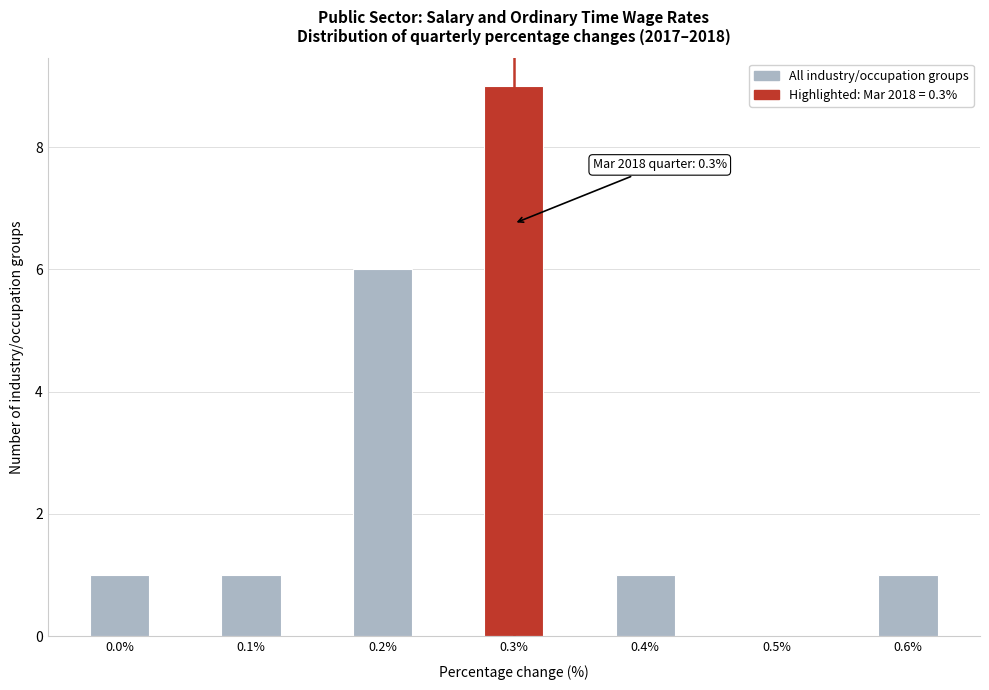

Which range on the x-axis has the tallest bar?

0.275 to 0.325